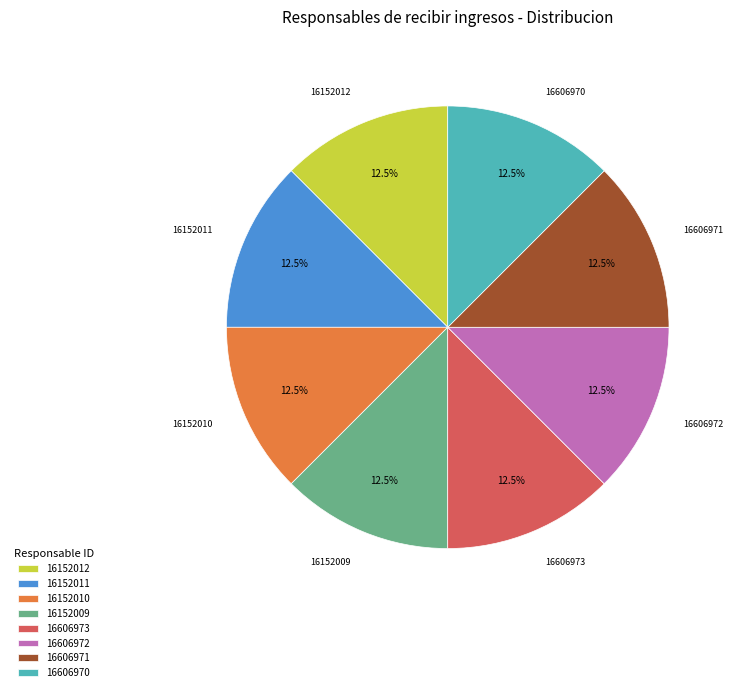

Approximately how many times larger is the value at 16152011 compared to 16152009?

1.0